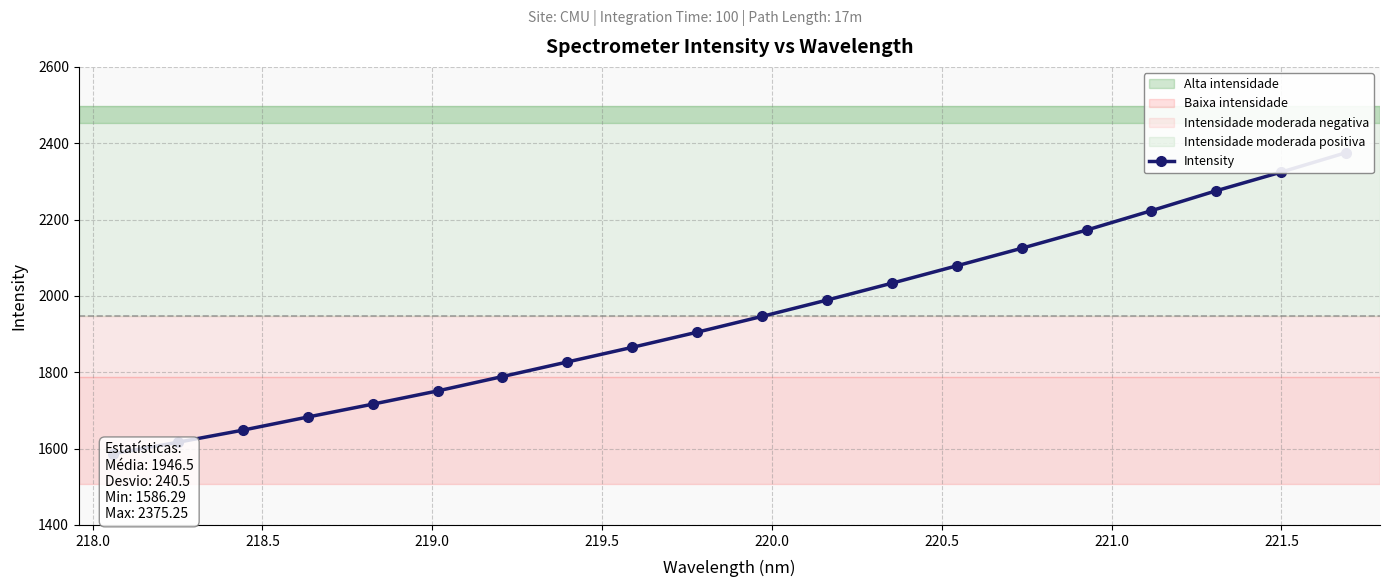

Count the number of data series in this chart.

1